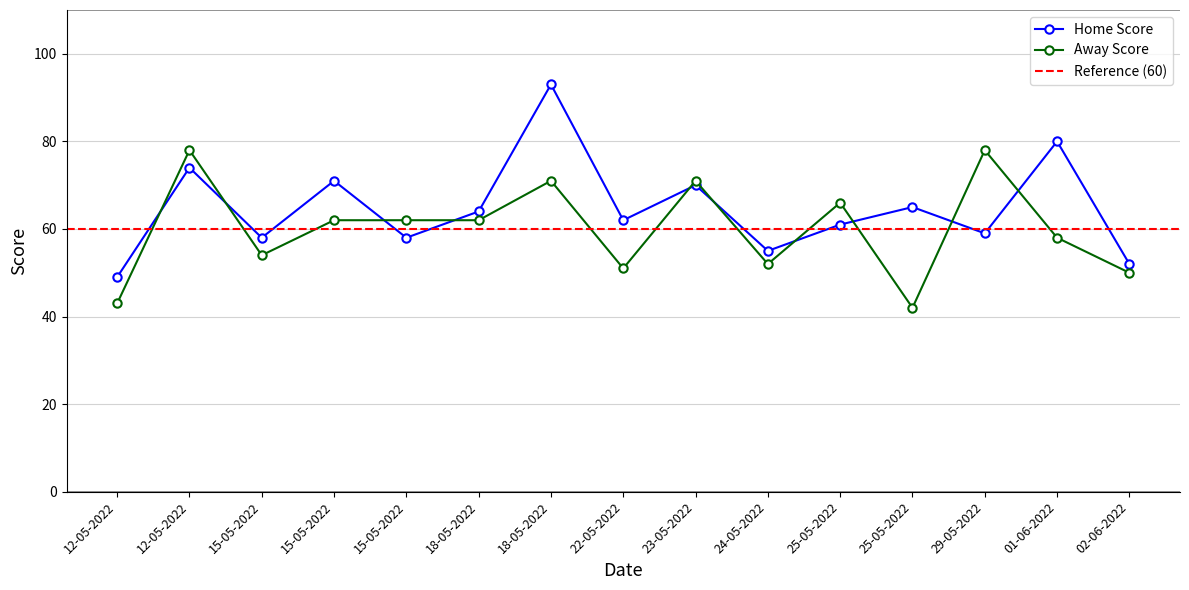

Which label corresponds to the largest value in the chart?

18-05-2022